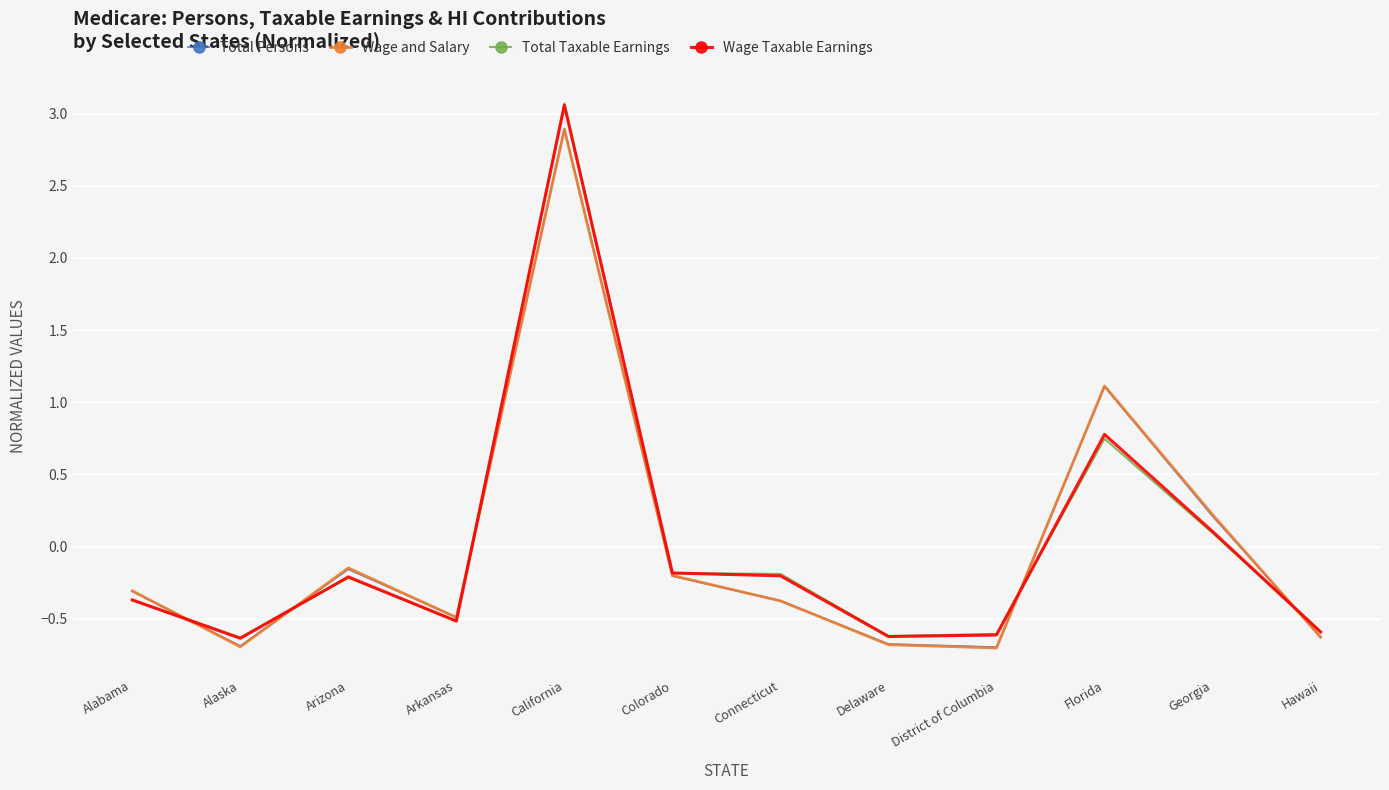

What is the spread (max minus min) of values at Arizona?

0.1